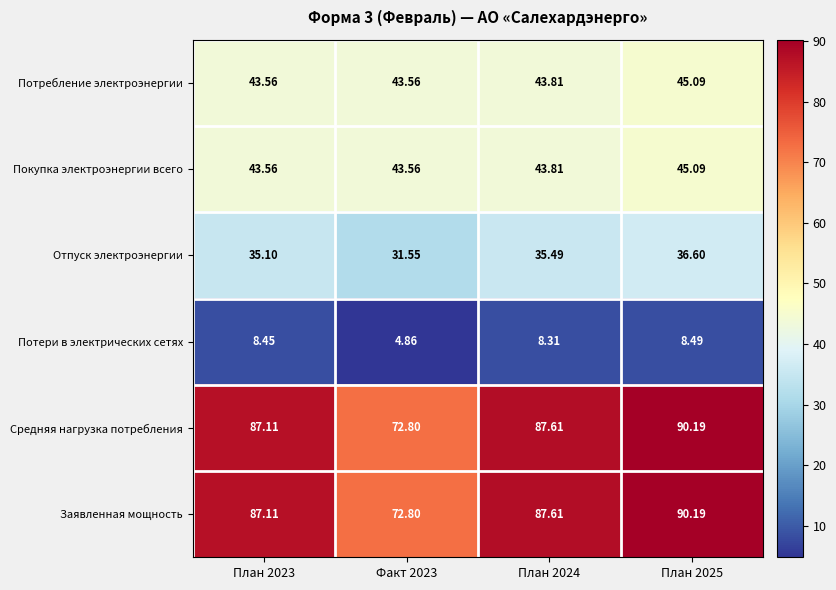

At how many categories does at least one series exceed 60?

4